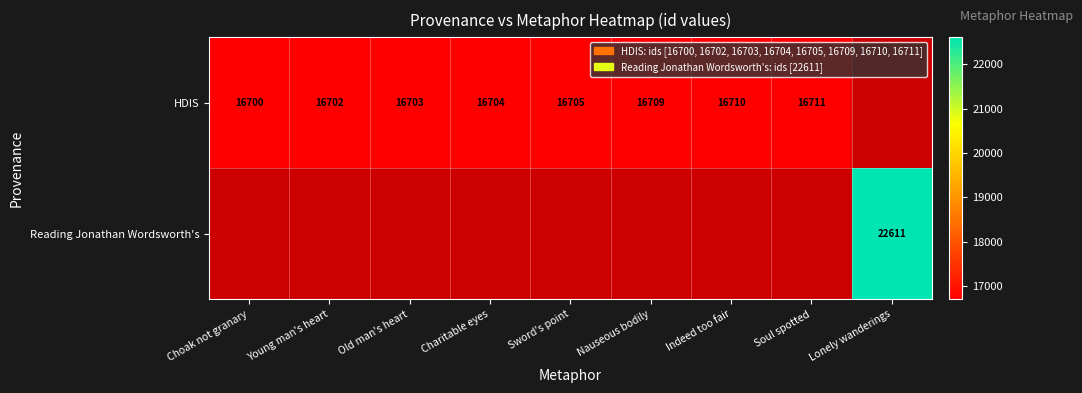

The value of HDIS at Nauseous bodily is 9311. True or false?

False